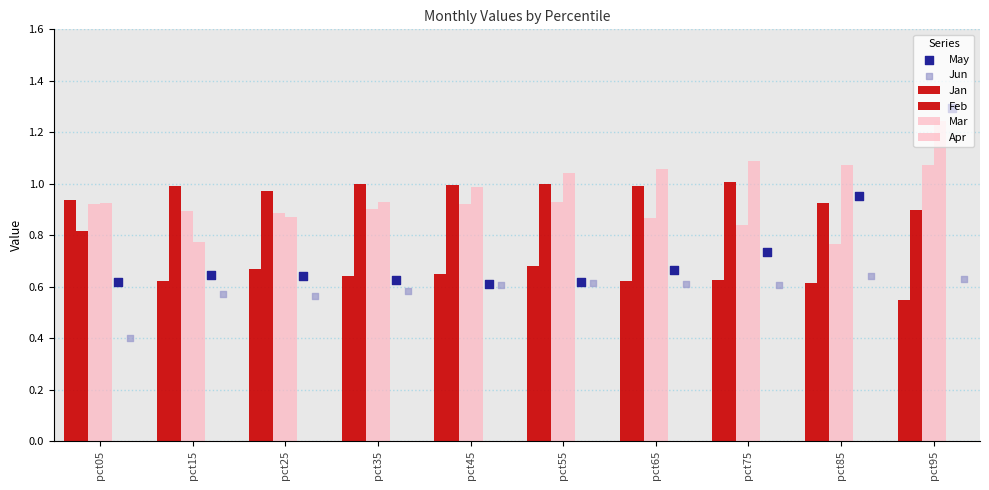

Which series has the largest Y range (max minus min)?

May